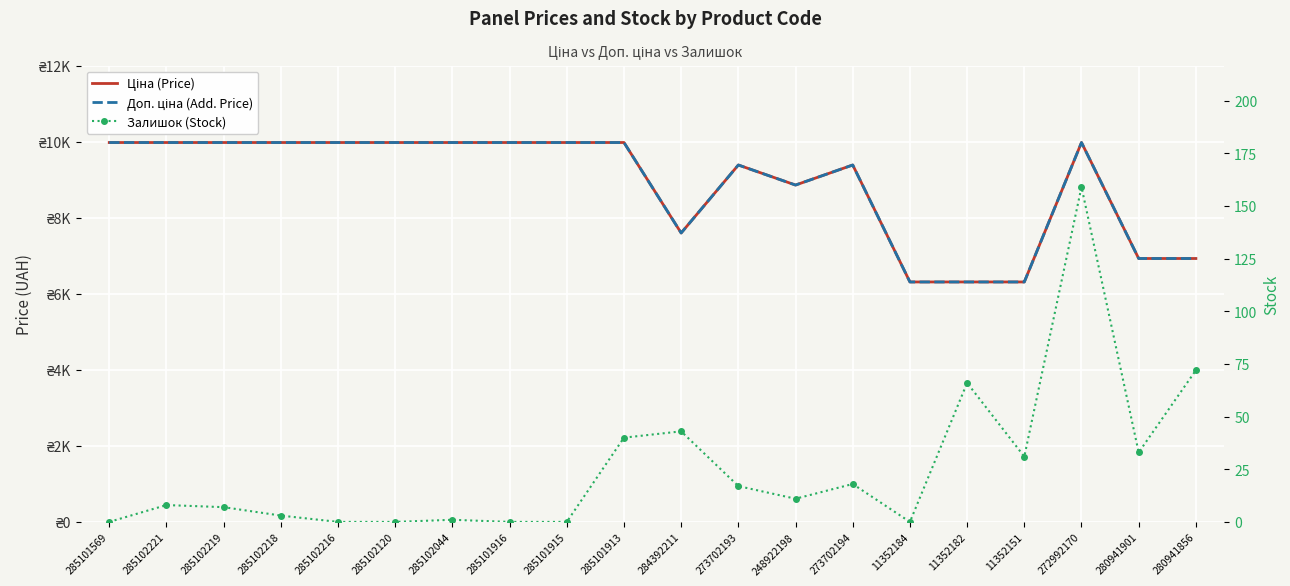

Is the value of Залишок (Stock) at 273702194 greater than the value of Ціна (Price) at 285102219?

No